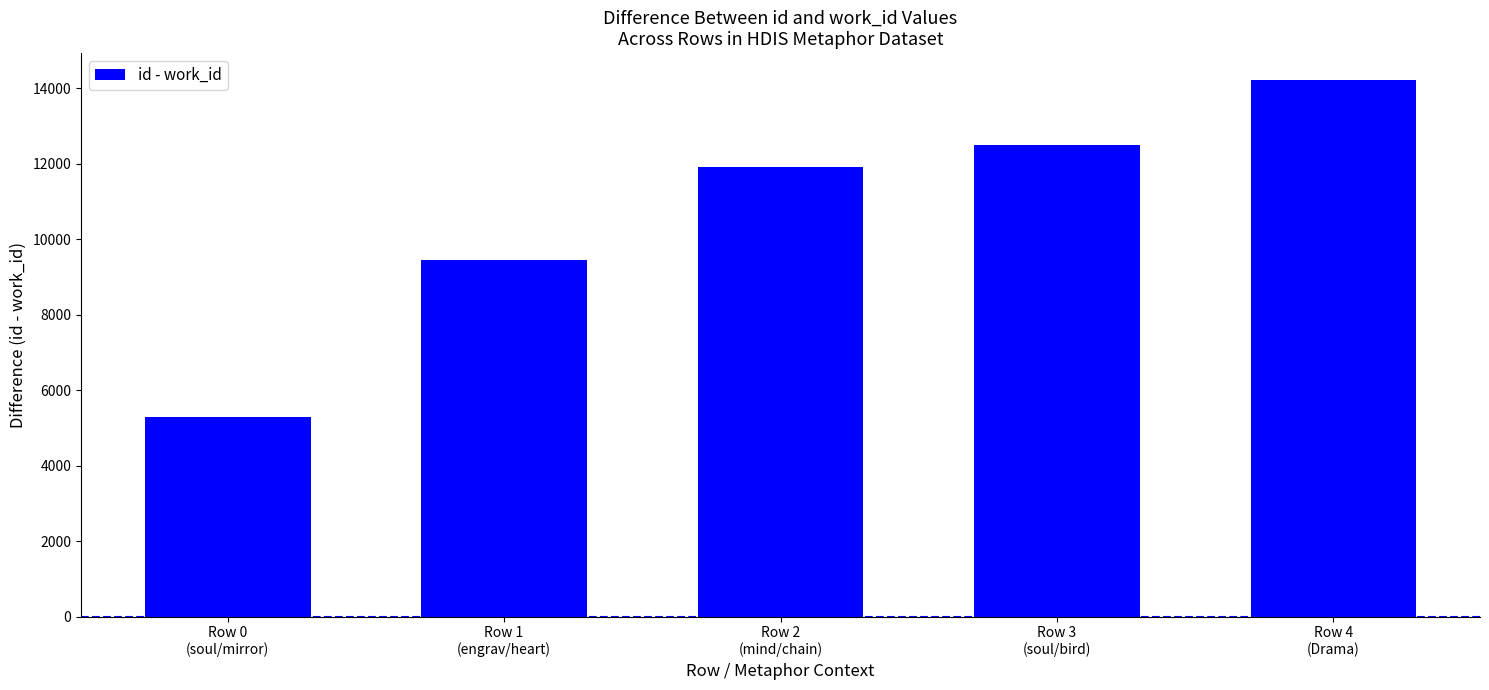

Which category has the lowest value across all series?

Row 0
(soul/mirror)